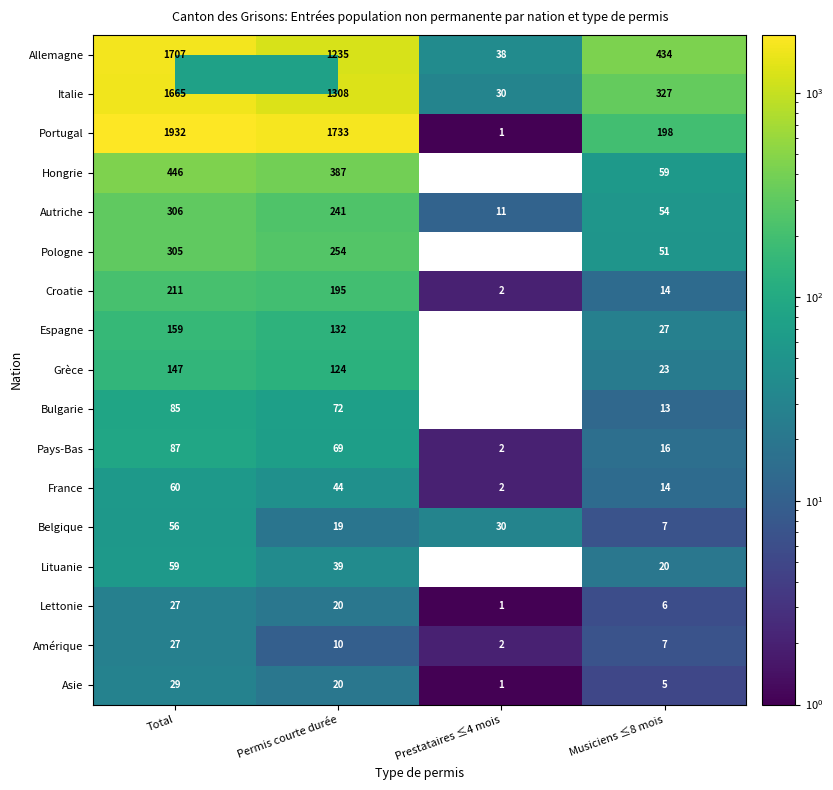

What is the sum of the Grèce values at Musiciens ≤8 mois and Total?

170